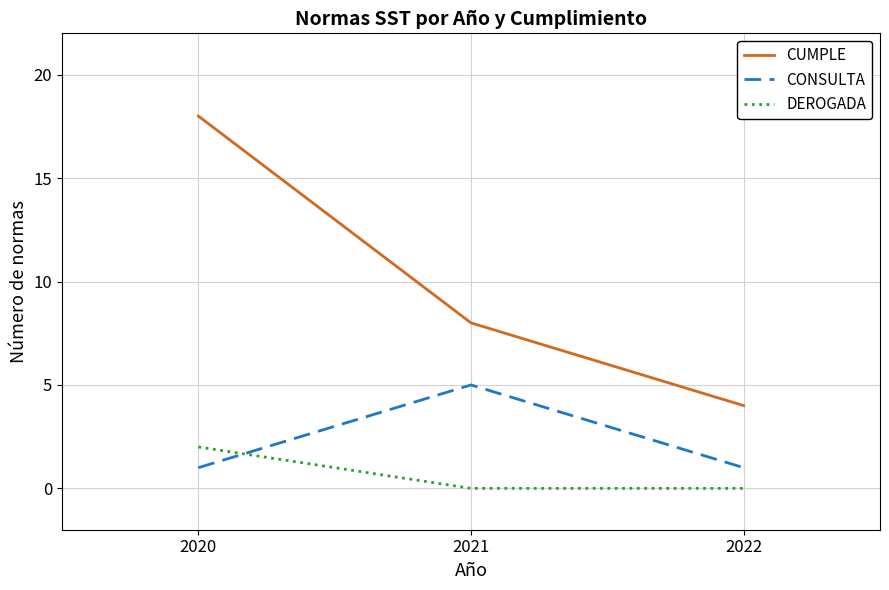

Does the chart have visible grid lines?

Yes